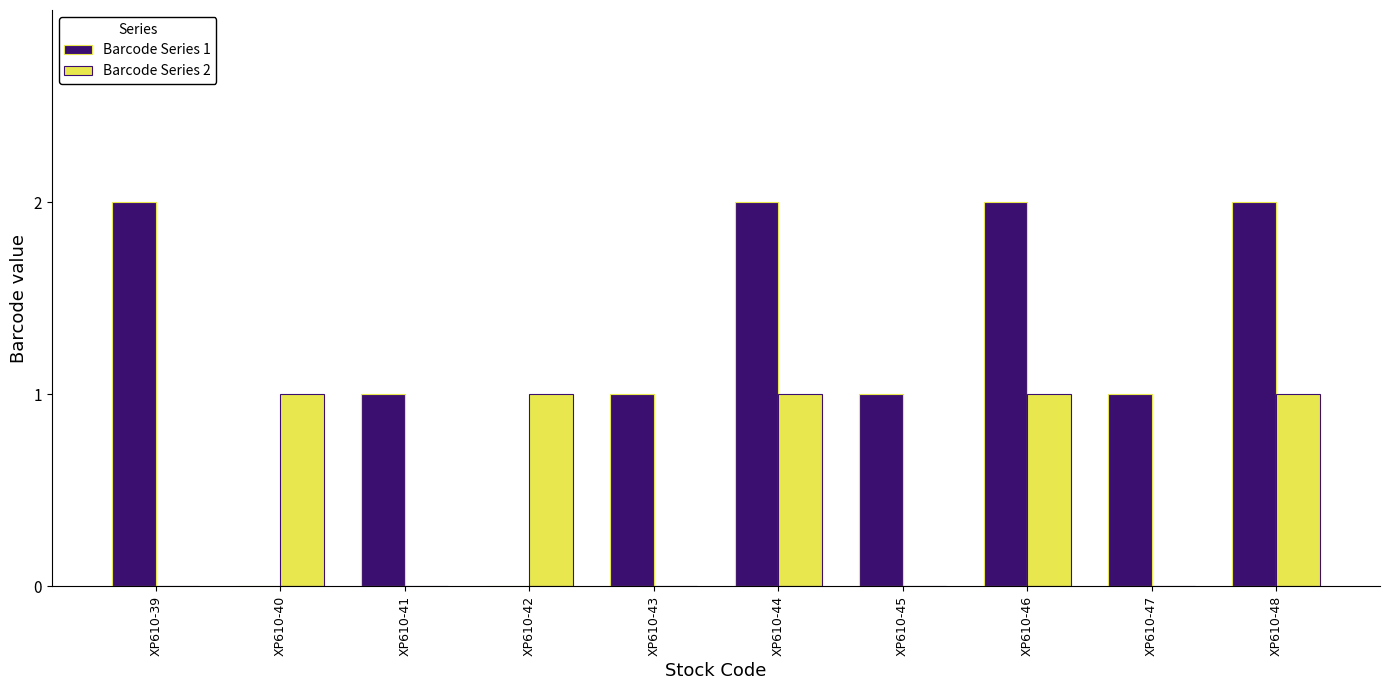

Which series changed the most between XP610-42 and XP610-46?

Barcode Series 1